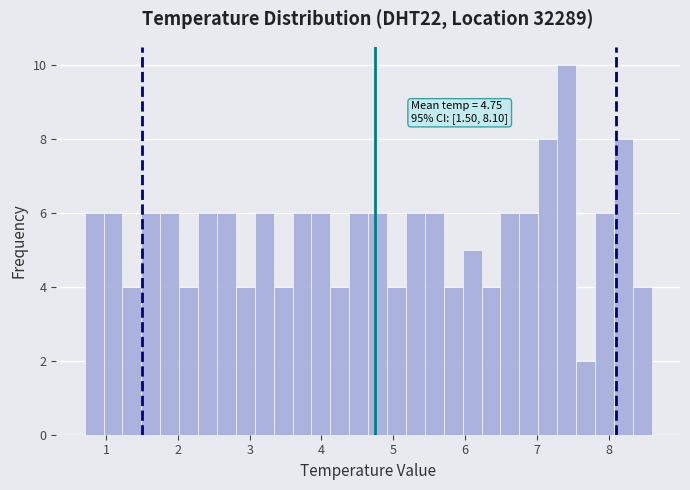

Read against the x-axis, roughly where is the centre of the tallest bar?

7.4